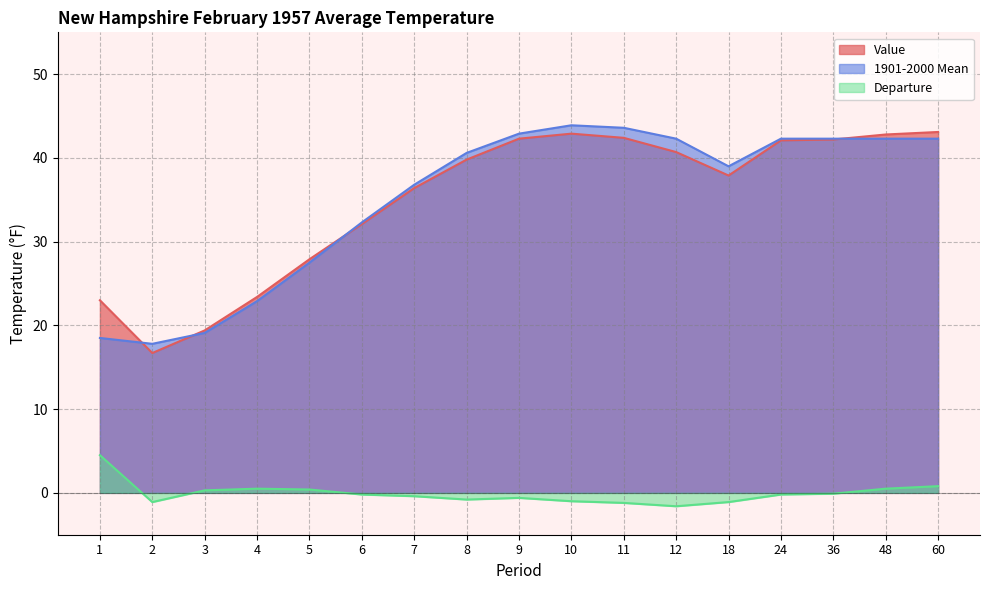

Is the value of 1901-2000 Mean at 1 greater than the value of Value at 18?

No